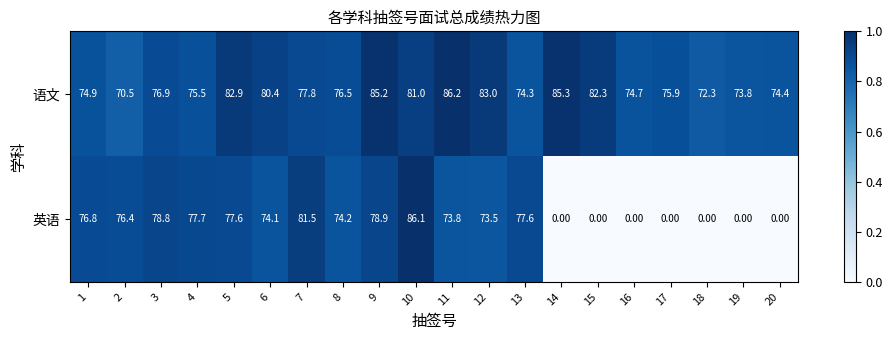

Between 7 and 10, which series saw the biggest shift?

英语